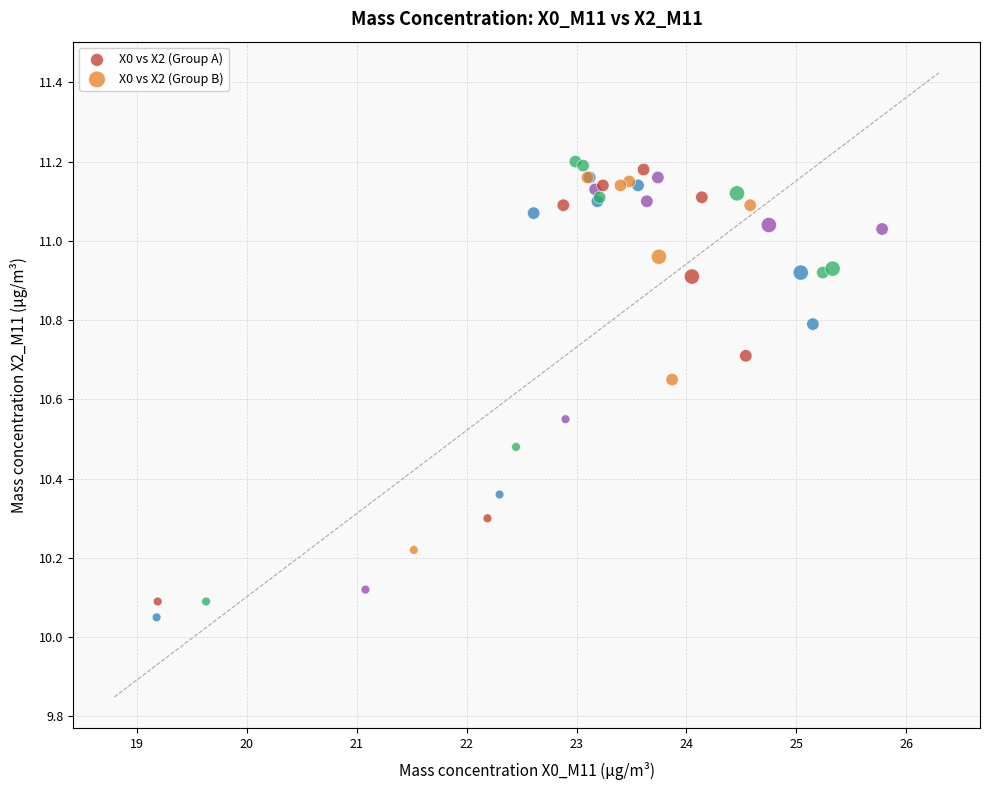

Which series has the widest spread of Y values?

X0 vs X2 (Group A)